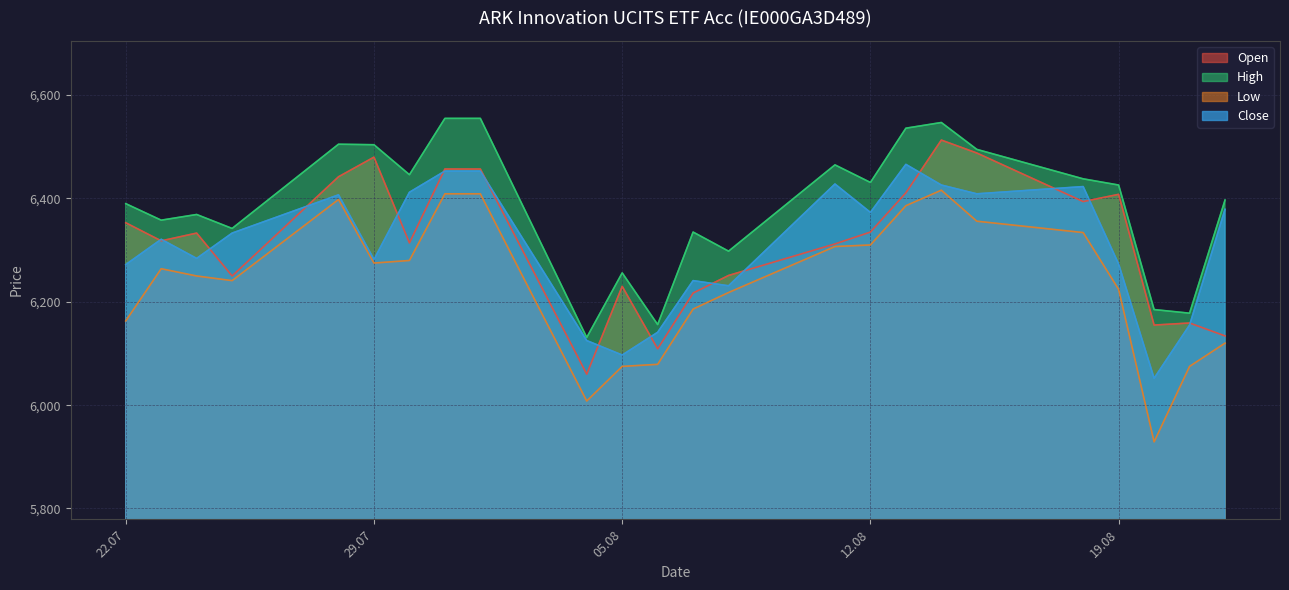

What is the difference between the maximum and second lowest values in the Open series?

404